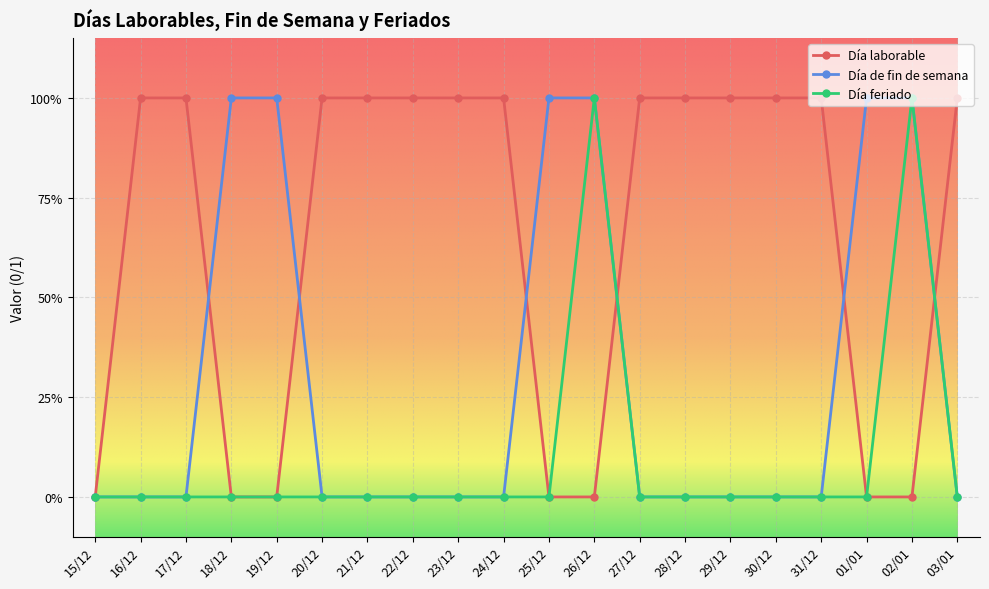

What is the greatest value displayed?

1